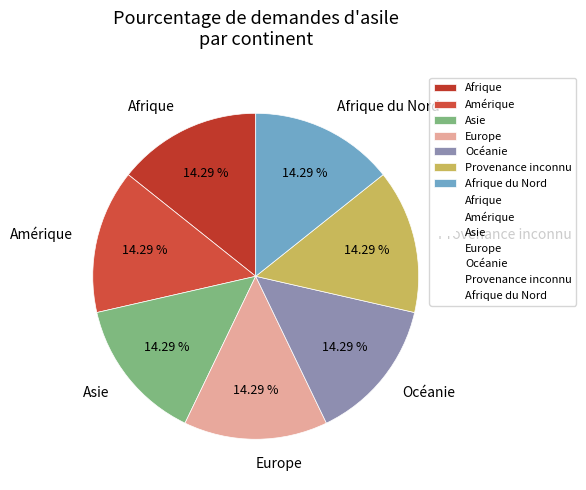

What percentage is the Asie slice, to the nearest percent?

14%